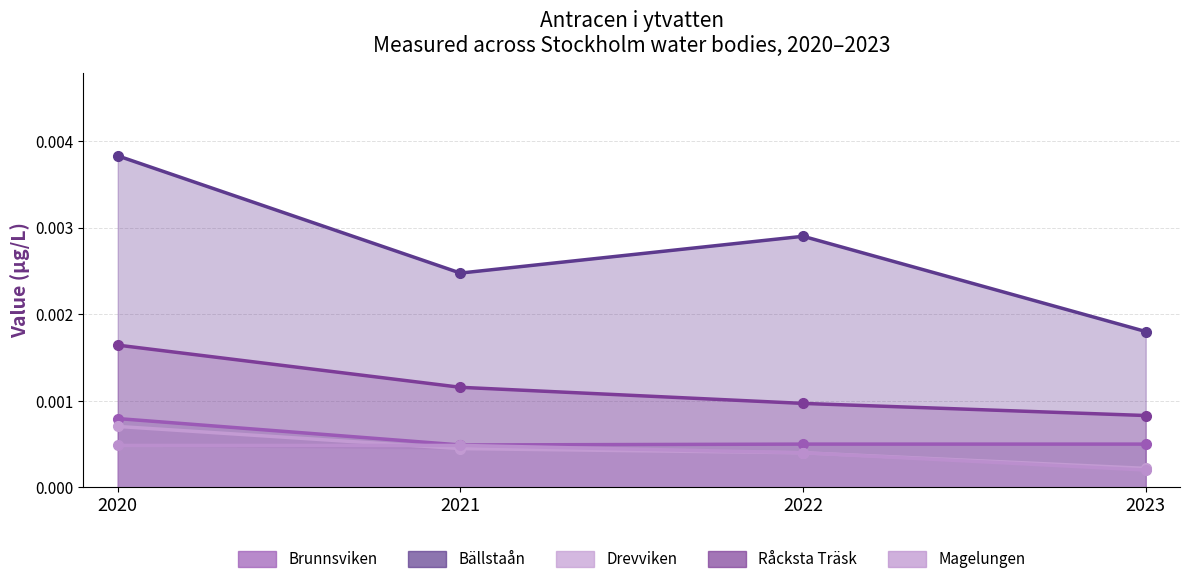

True or false: Bällstaån and Brunnsviken intersect in this chart.

False